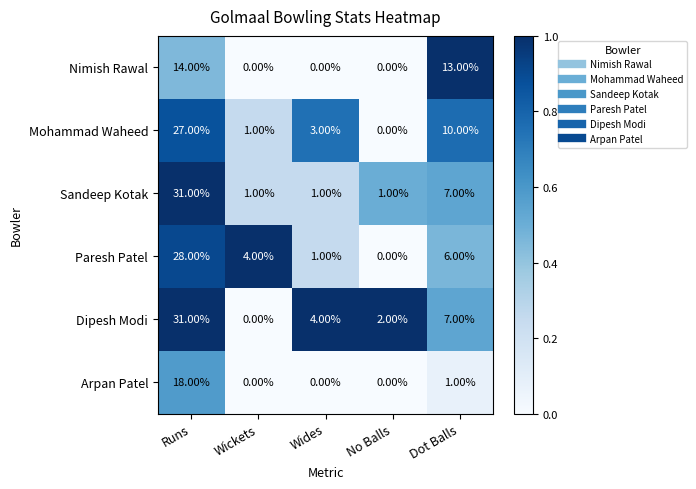

At which label is Mohammad Waheed closest to 13?

Dot Balls